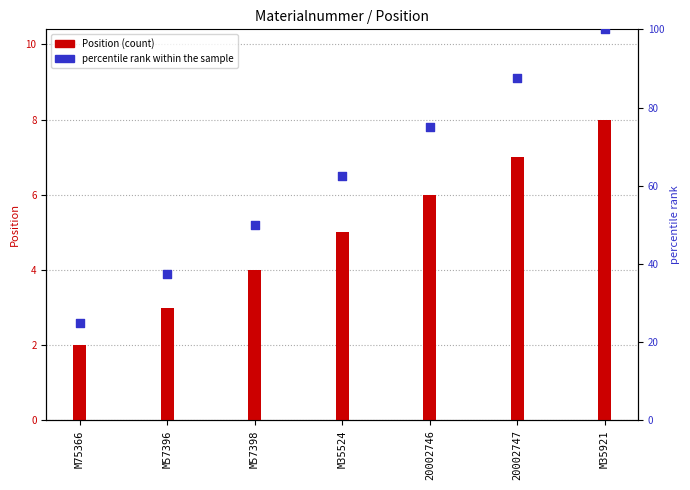

Which series has the largest total across all categories?

percentile rank within the sample